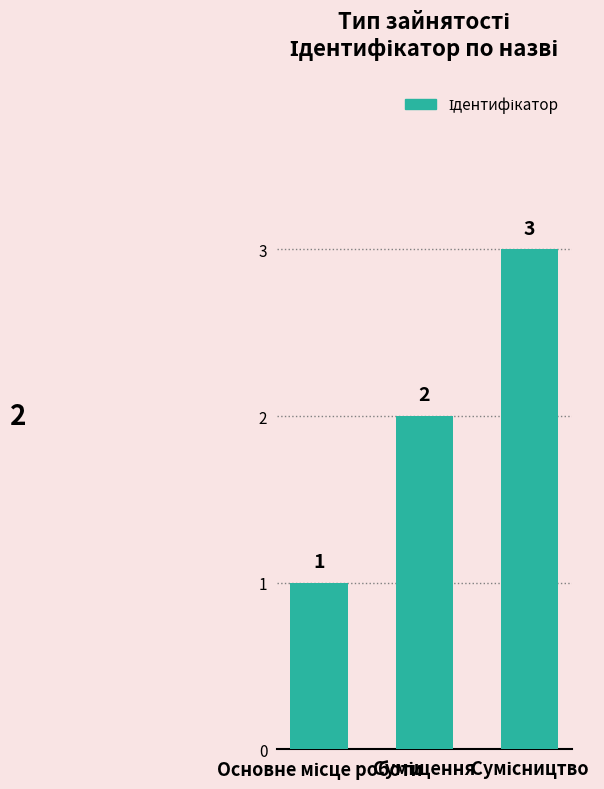

Count the values in the range 1 to 3.

3